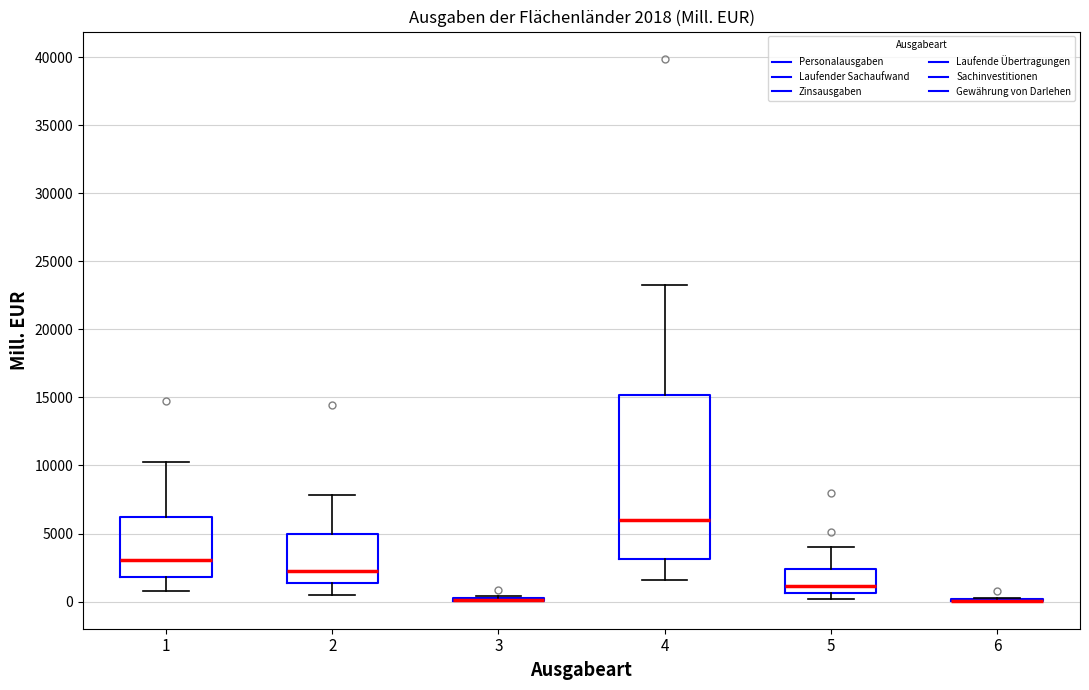

Comparing the boxes themselves (not the whiskers), which one is the tallest?

4